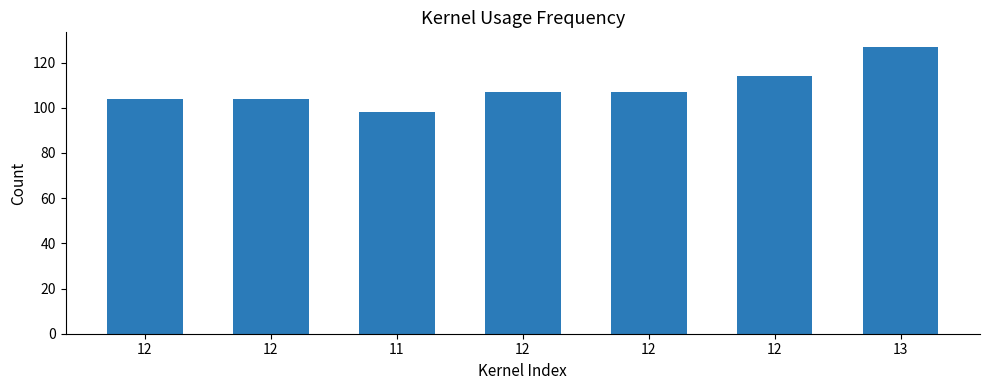

Rank the categories by value from highest to lowest.

13, 12, 12, 12, 12, 12, 11